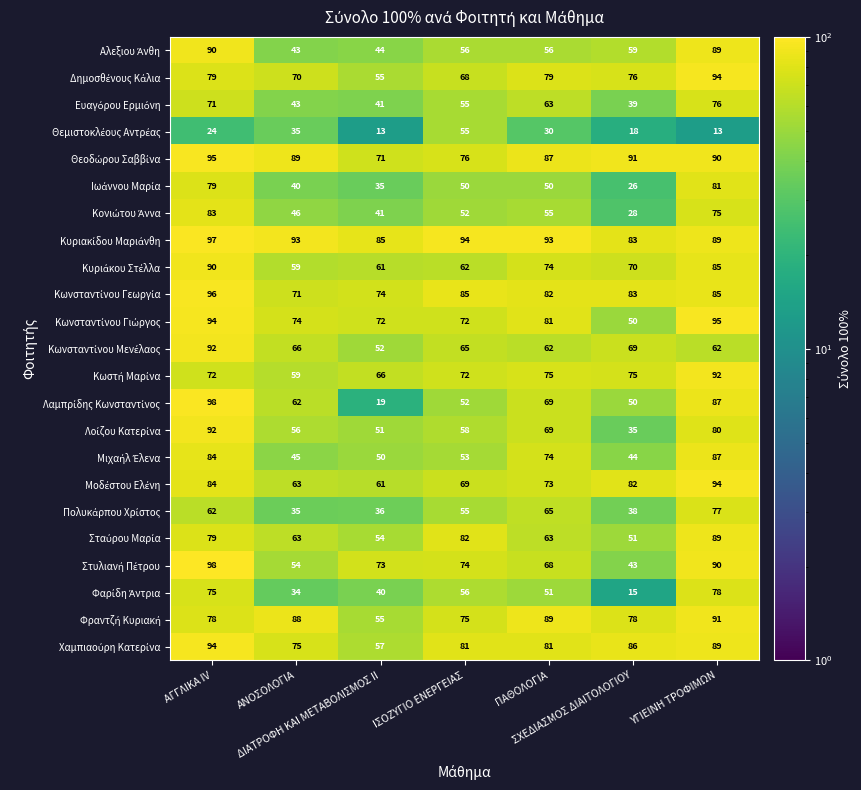

At how many categories does at least one series exceed 69?

7